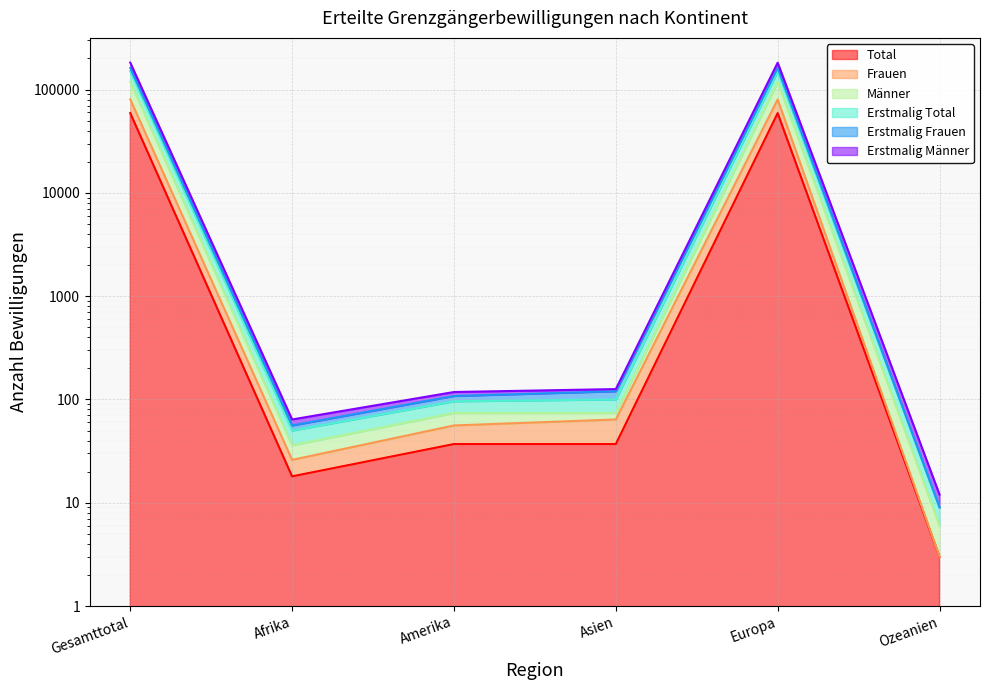

In Erstmalig Total, how many points are higher than both neighbors (excluding endpoints)?

1